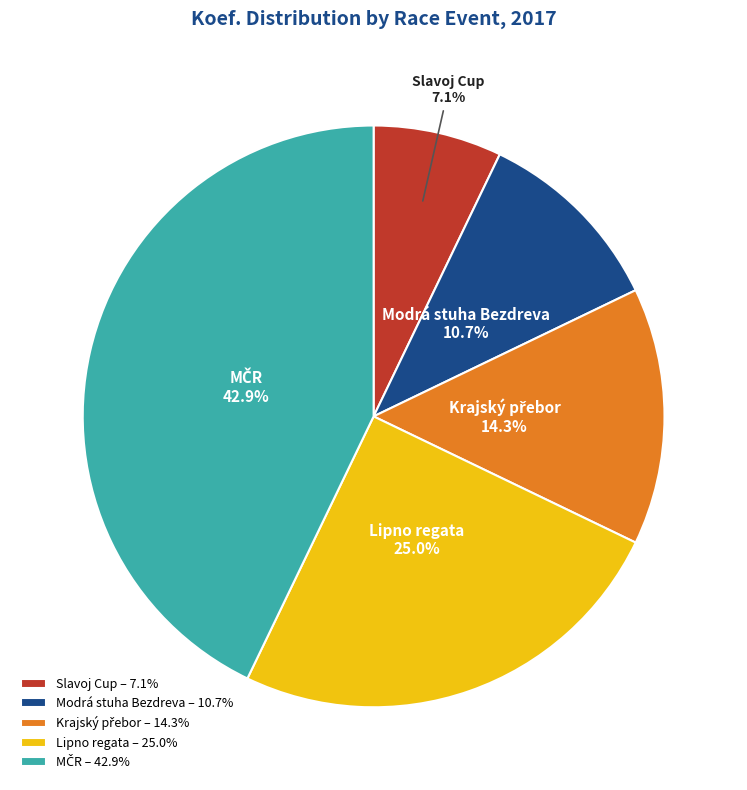

Count the number of slices in the pie.

5